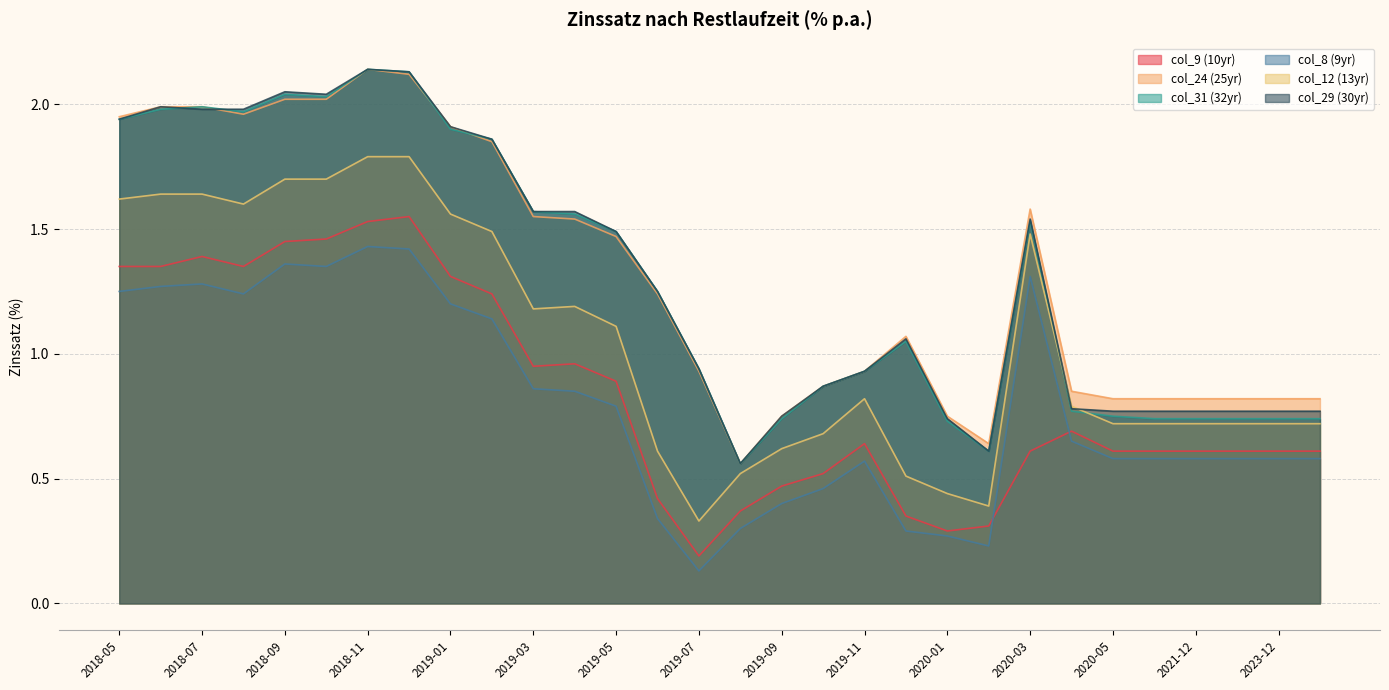

True or false: col_24 (25yr) and col_8 (9yr) intersect in this chart.

False